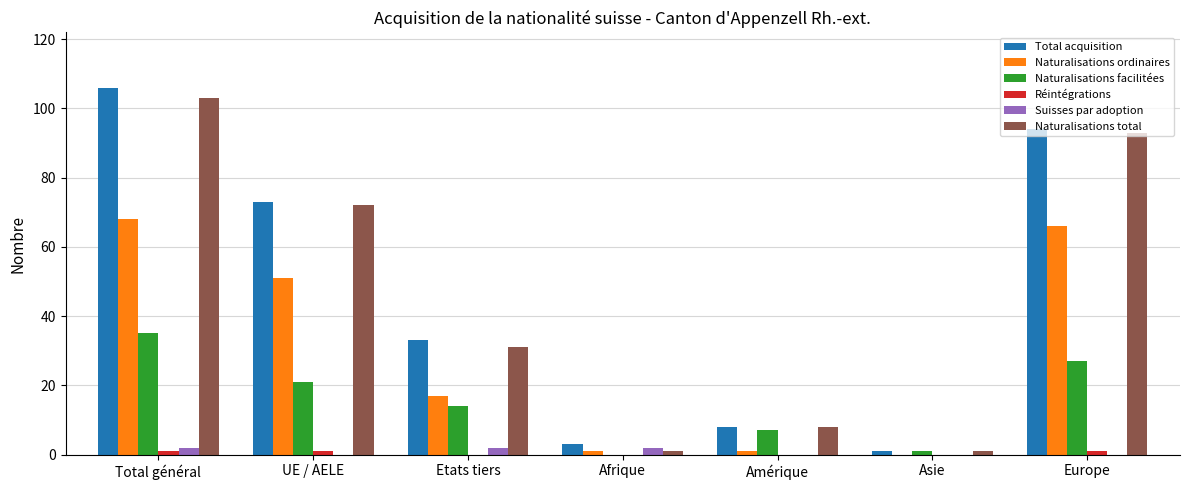

What is the difference between the Naturalisations total values at UE / AELE and Afrique?

71